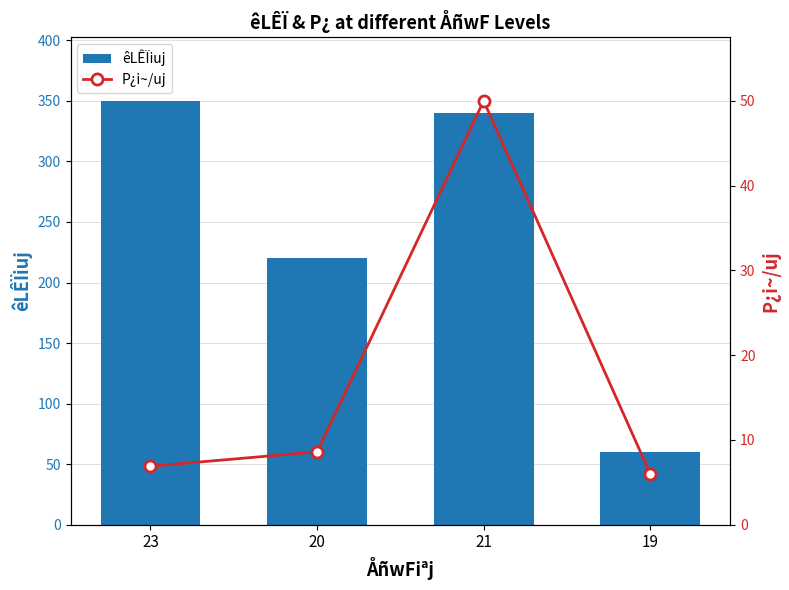

How many data points does each series have?

4